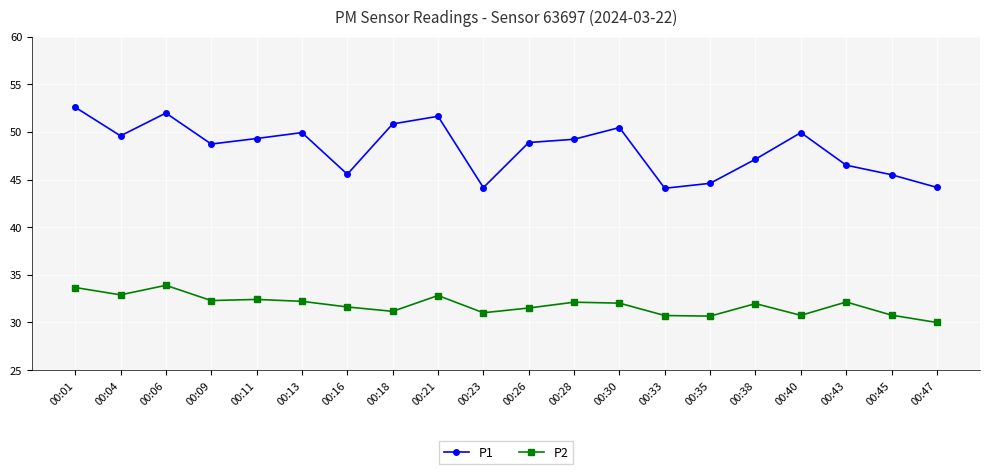

What is the difference between the maximum and minimum values in the P1 series?

8.5